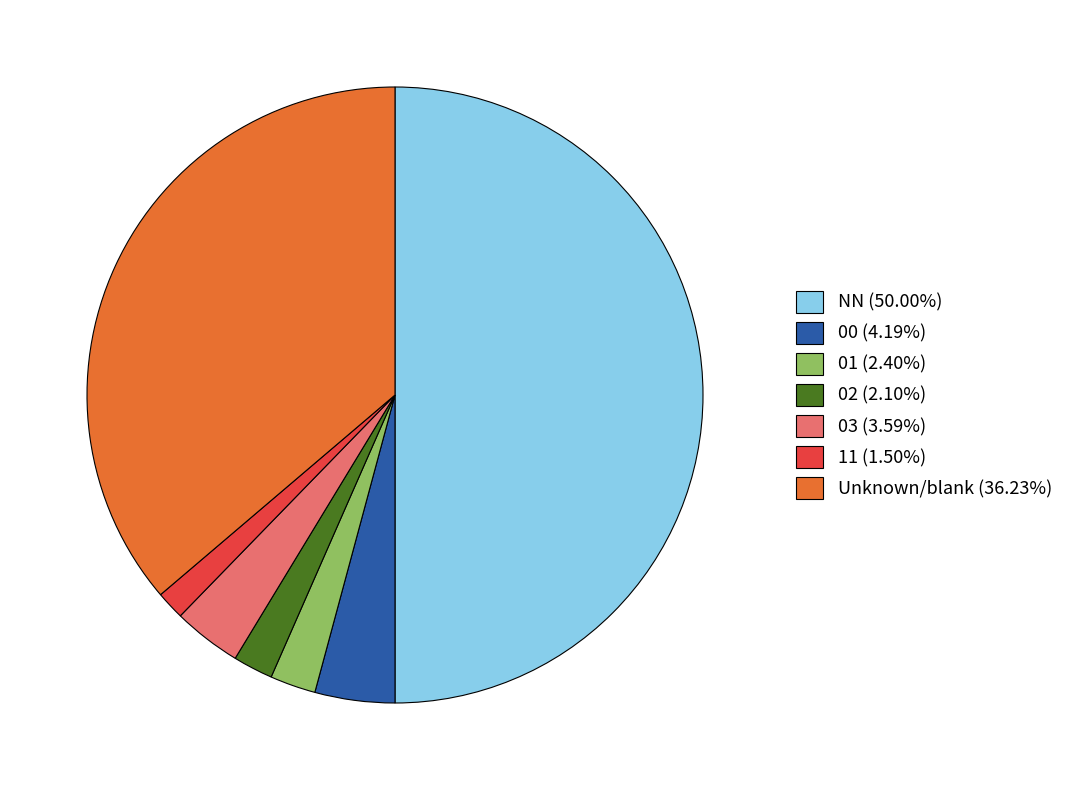

What is the ratio of the value at 11 (1.50%) to the value at 02 (2.10%)?

0.7